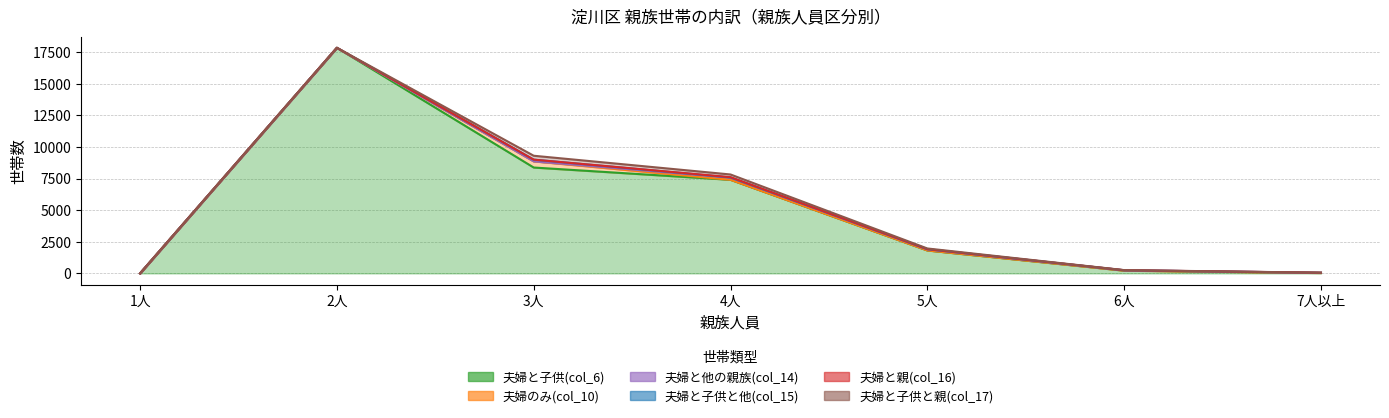

Where do 夫婦と他の親族(col_14) and 夫婦と子供と他(col_15) first cross each other?

3人 and 4人